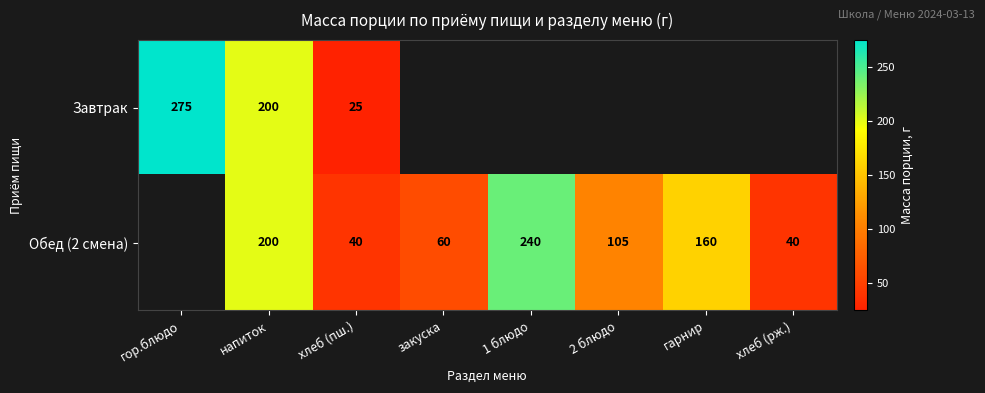

True or false: Обед (2 смена) has a value of 90 at 1 блюдо.

False